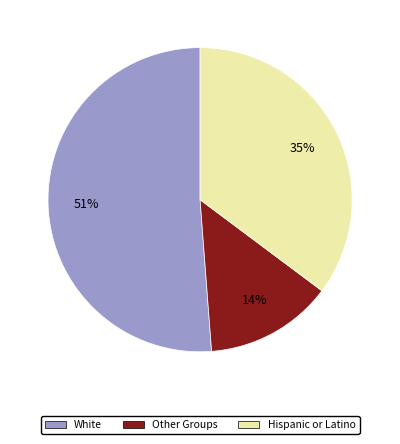

To the nearest percent, what portion does White represent?

51%